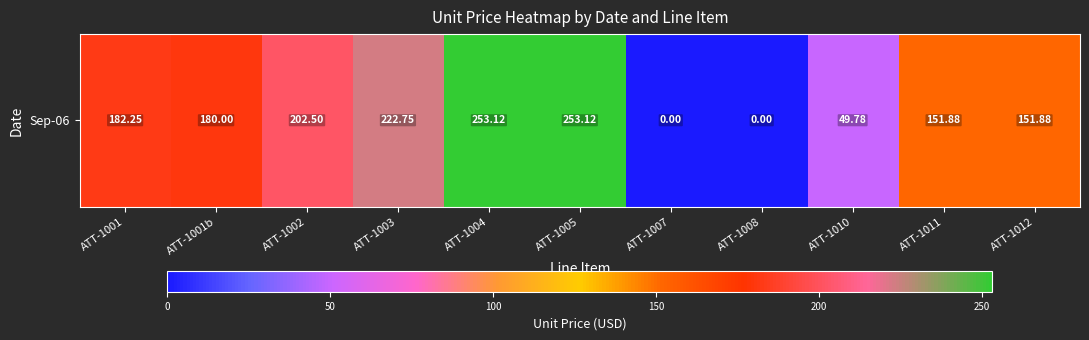

The value at ATT-1002 is 202.5. True or false?

True